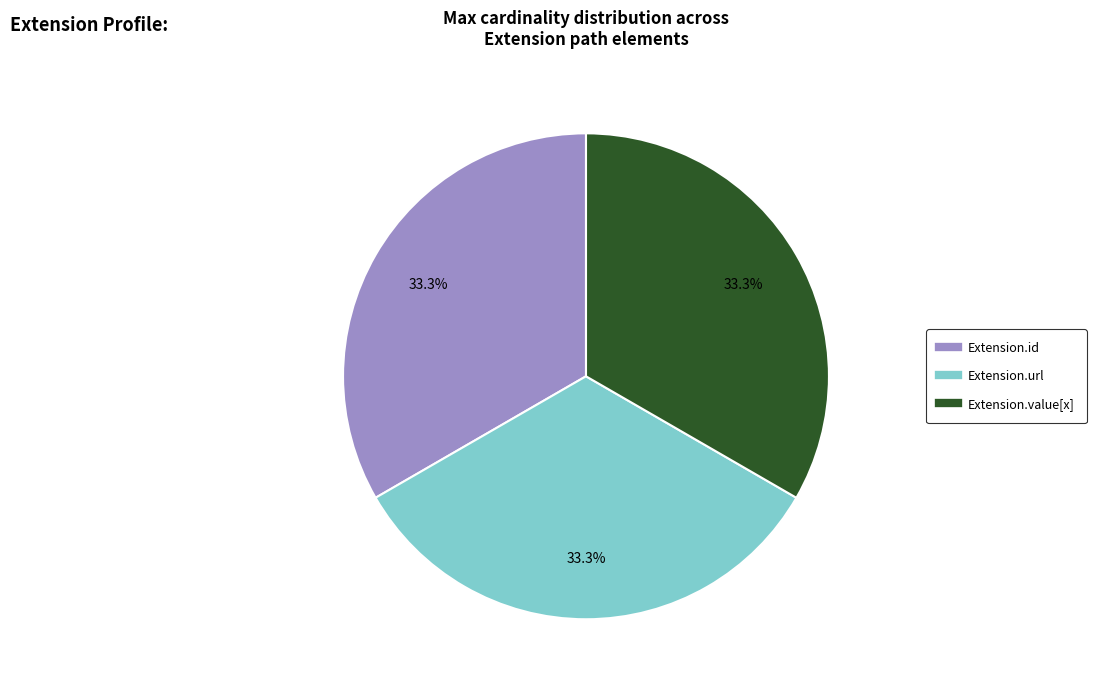

To the nearest percent, what is the difference between the largest and smallest slice percentages?

0%